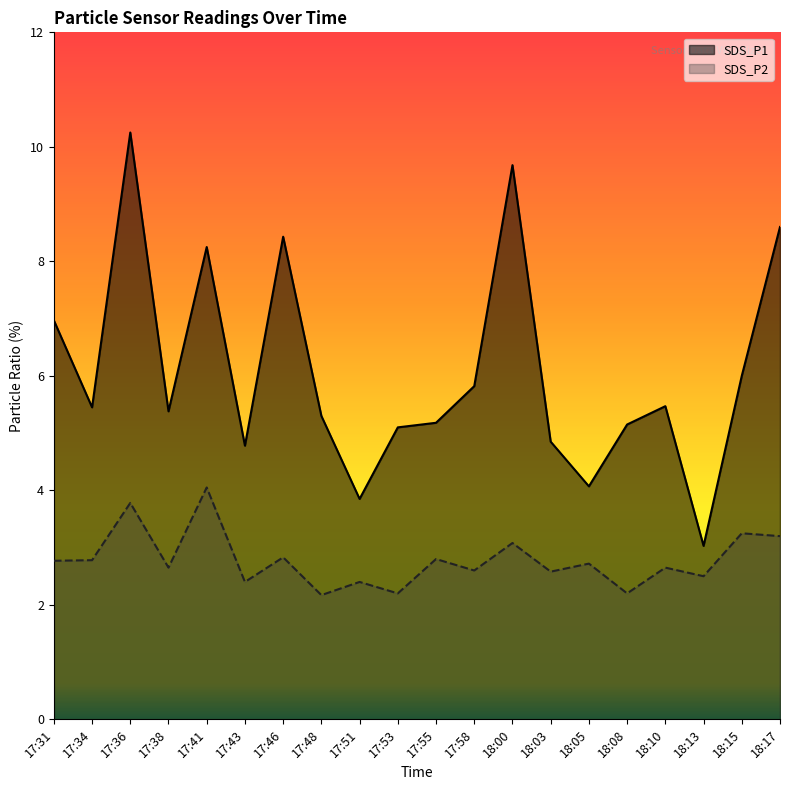

Reading left to right, list all the values displayed in this chart.

SDS_P1: 17:31=7.0	17:34=5.5	17:36=10.2	17:38=5.4	17:41=8.2	17:43=4.8	17:46=8.4	17:48=5.3	17:51=3.9	17:53=5.1	17:55=5.2	17:58=5.8	18:00=9.7	18:03=4.8	18:05=4.1	18:08=5.2	18:10=5.5	18:13=3.0	18:15=6.0	18:17=8.6
SDS_P2: 17:31=2.8	17:34=2.8	17:36=3.8	17:38=2.6	17:41=4.0	17:43=2.4	17:46=2.8	17:48=2.2	17:51=2.4	17:53=2.2	17:55=2.8	17:58=2.6	18:00=3.1	18:03=2.6	18:05=2.7	18:08=2.2	18:10=2.6	18:13=2.5	18:15=3.2	18:17=3.2